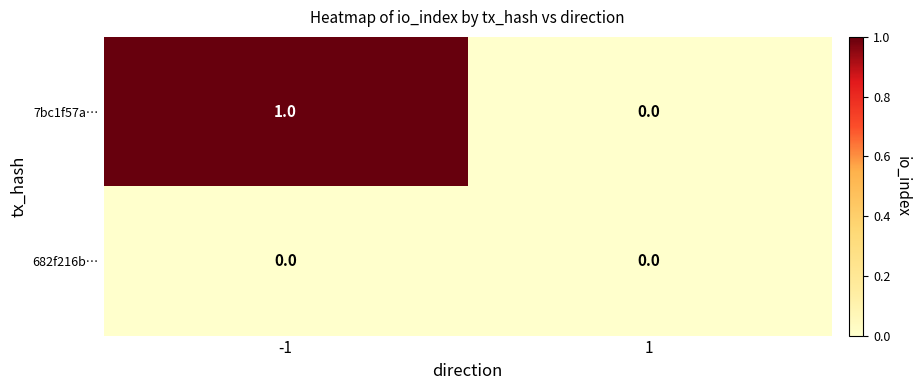

The value of 682f216b… at 1 is 0. True or false?

True